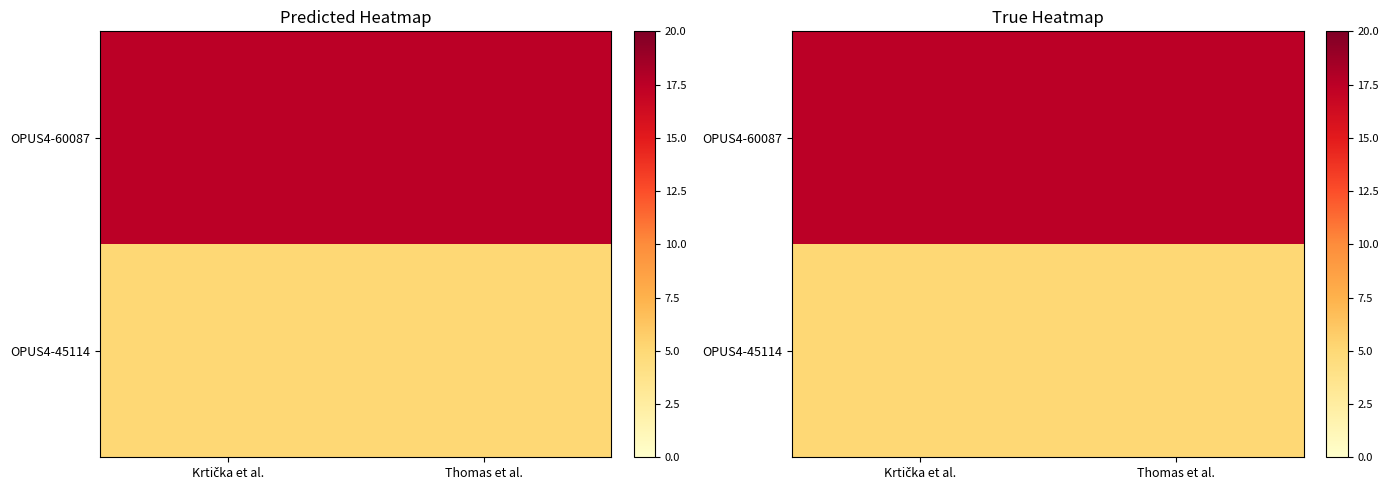

At which category does the chart reach its minimum across all series?

Krtička et al.